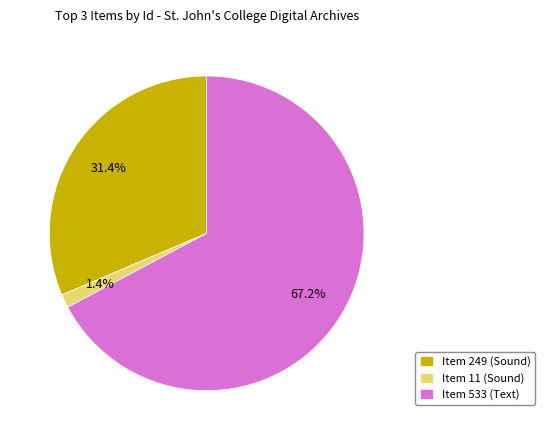

Combined, what portion of the pie is Item 533 (Text) and Item 11 (Sound)?

68.6%